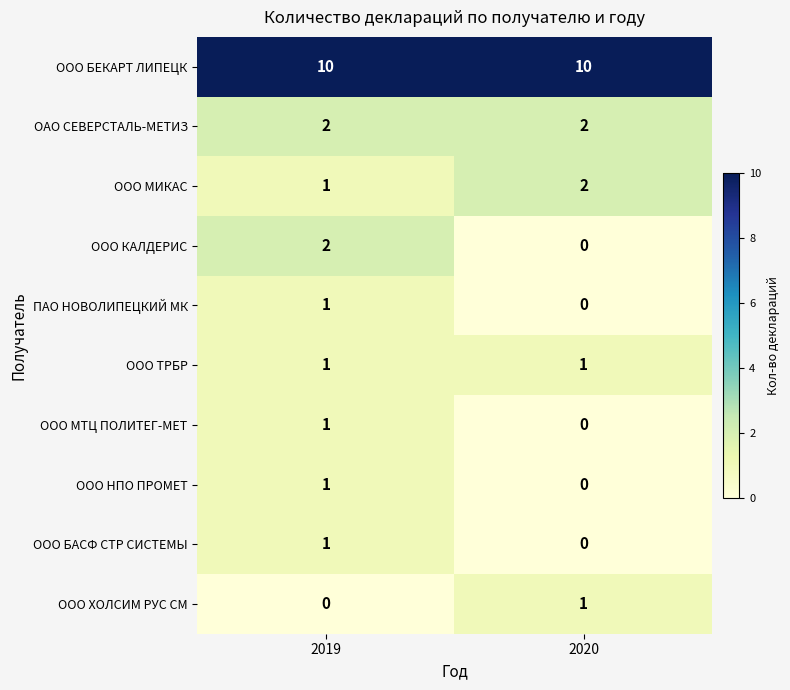

How many categories are shown in the chart?

2